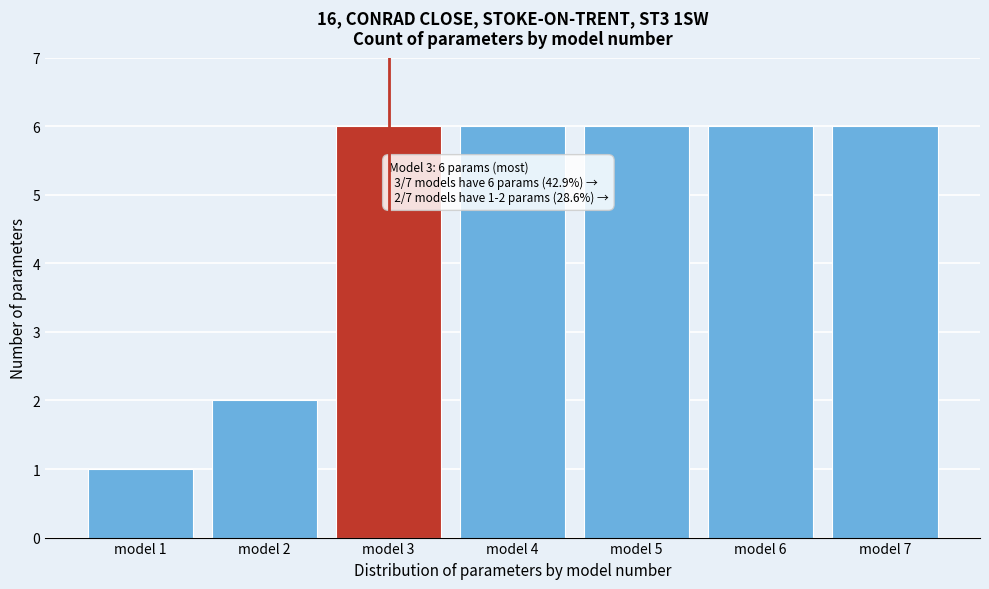

Reading left to right, list all the values displayed in this chart.

model 1=1	model 2=2	model 3=6	model 4=6	model 5=6	model 6=6	model 7=6